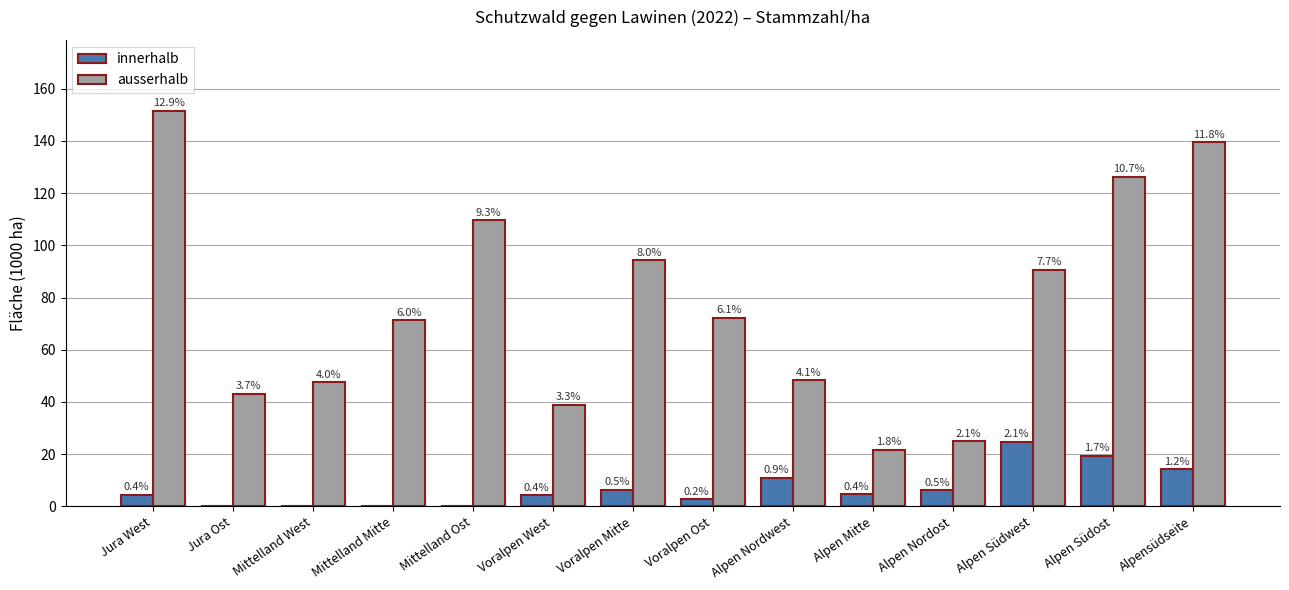

What are all the series names shown in the legend?

innerhalb, ausserhalb